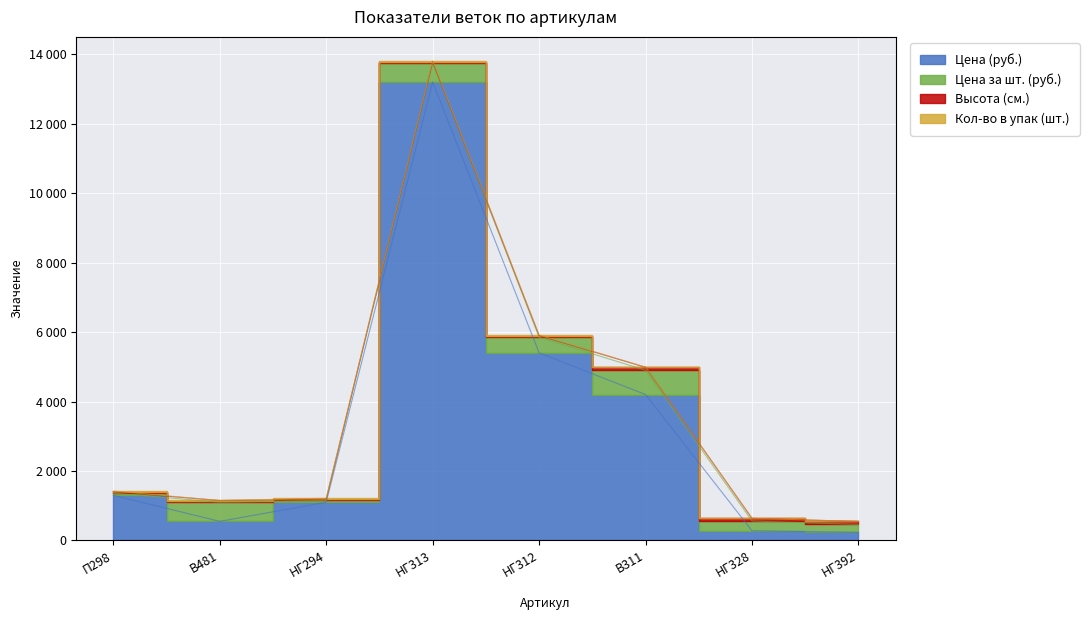

What is the label of the 1st point from the left?

П298